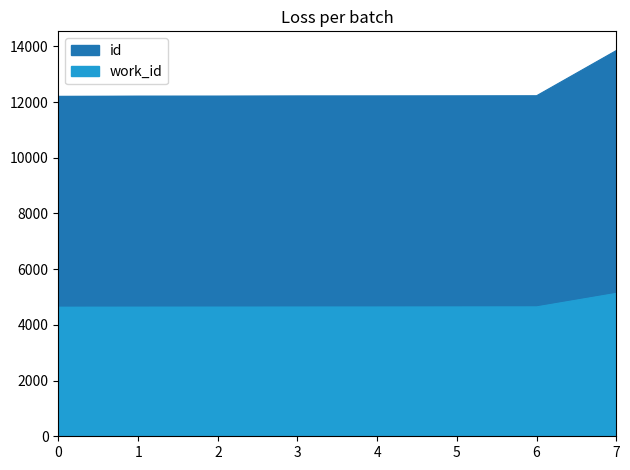

True or false: id and work_id intersect in this chart.

False